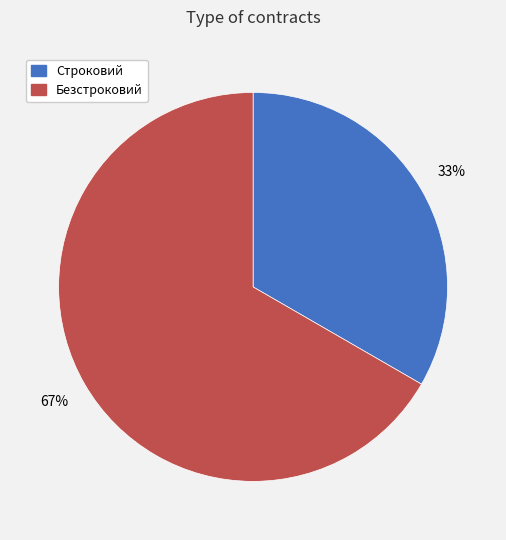

To the nearest percent, what portion does Безстроковий represent?

67%